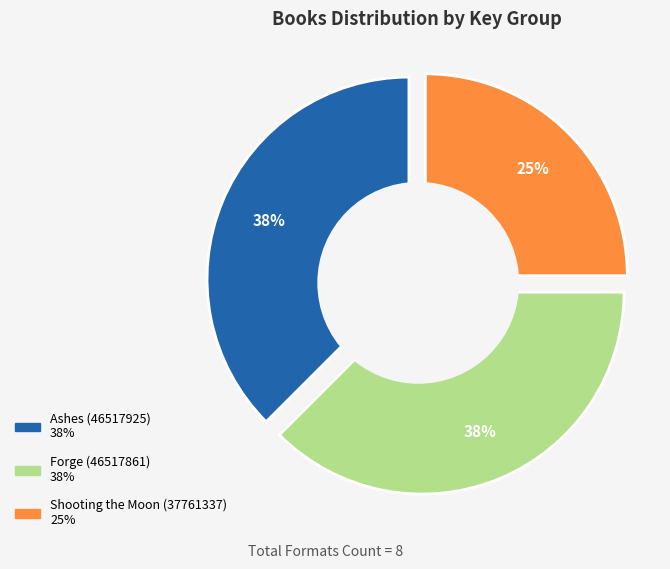

Rank the categories by value from lowest to highest.

Shooting the Moon (37761337), Ashes (46517925), Forge (46517861)